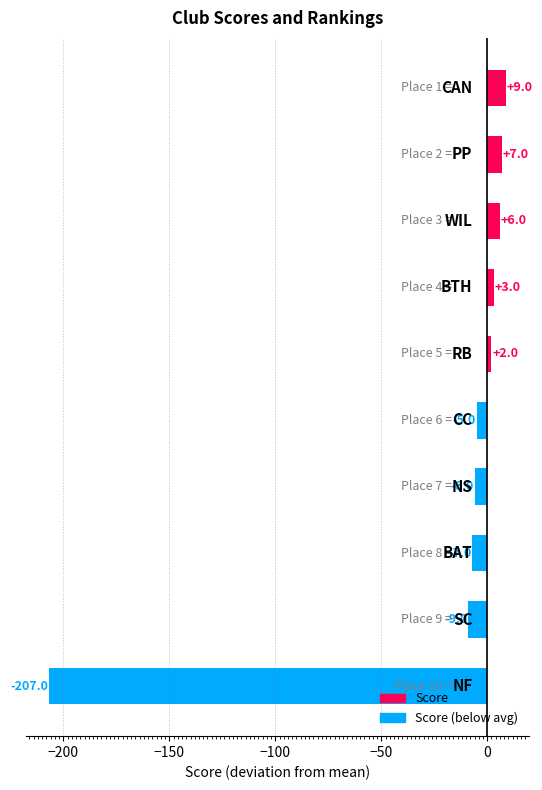

What is the difference between the second highest and second lowest values?

16